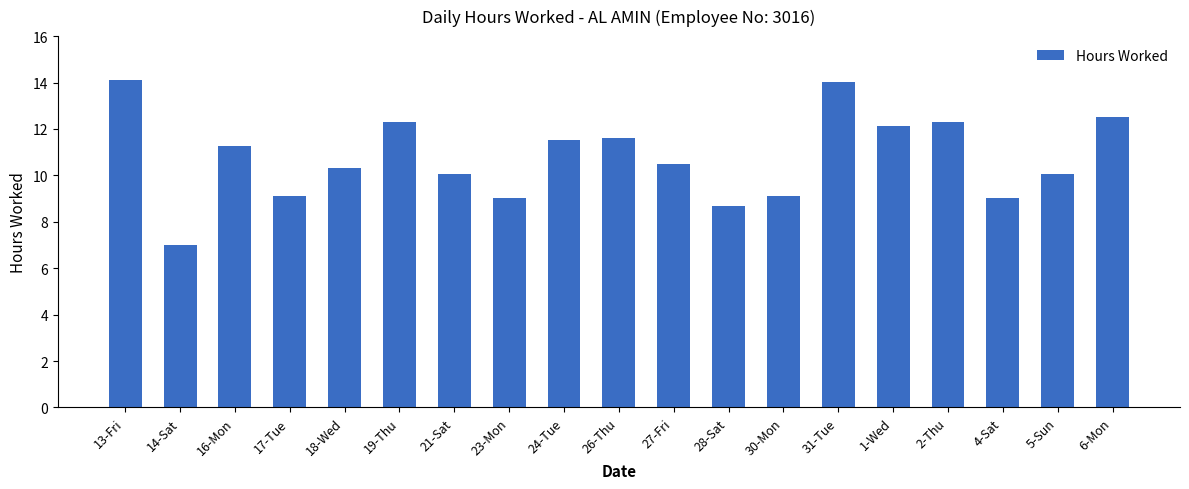

Which category has the lowest value across all series?

14-Sat